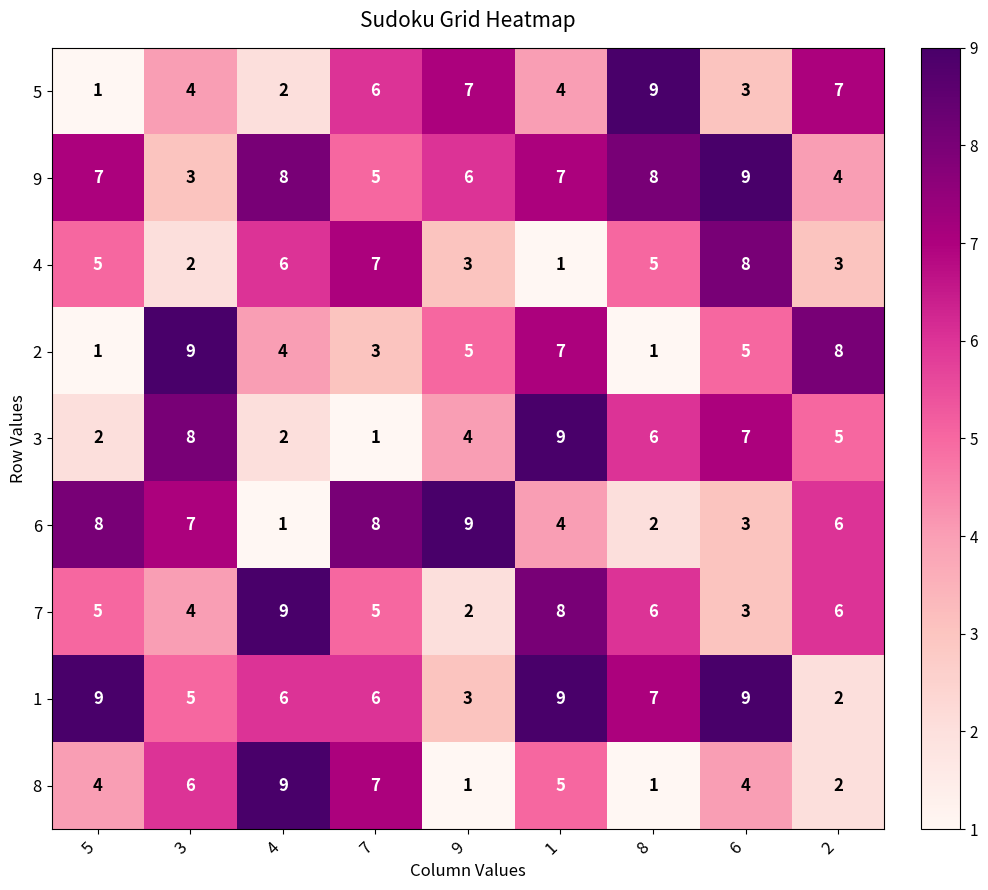

The value of 2 at 3 is 9. True or false?

True